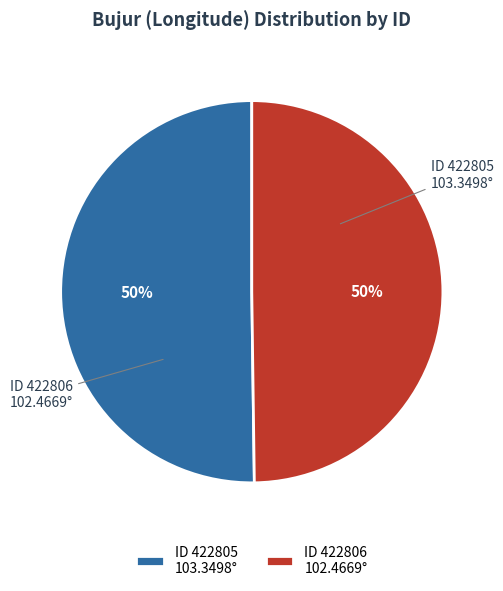

What percentage is the ID 422806 102.4669° slice, to the nearest percent?

50%